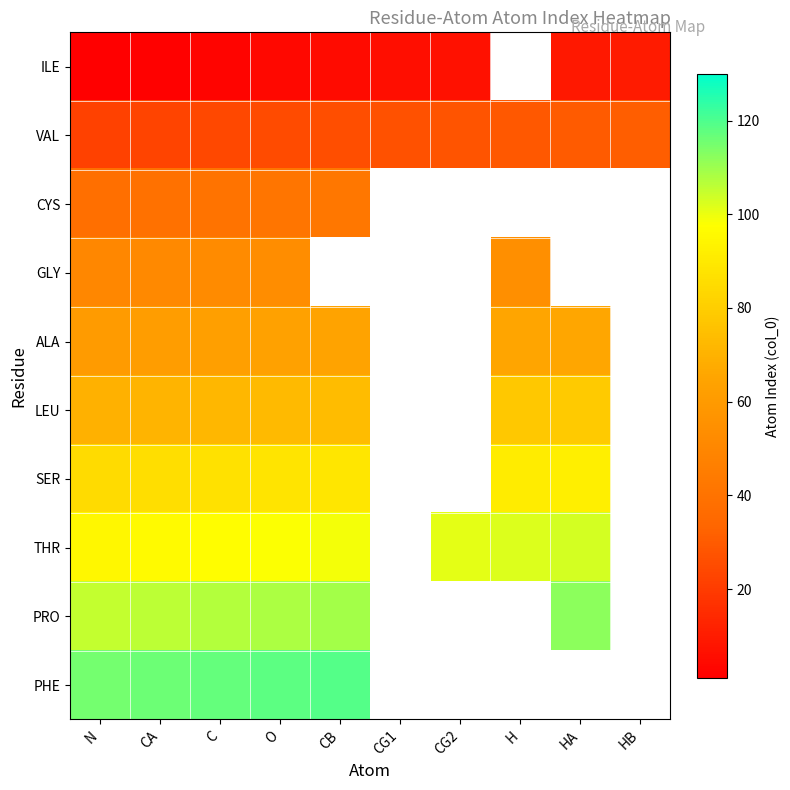

Is the value of VAL at CG1 greater than the value of GLY at CG1?

No